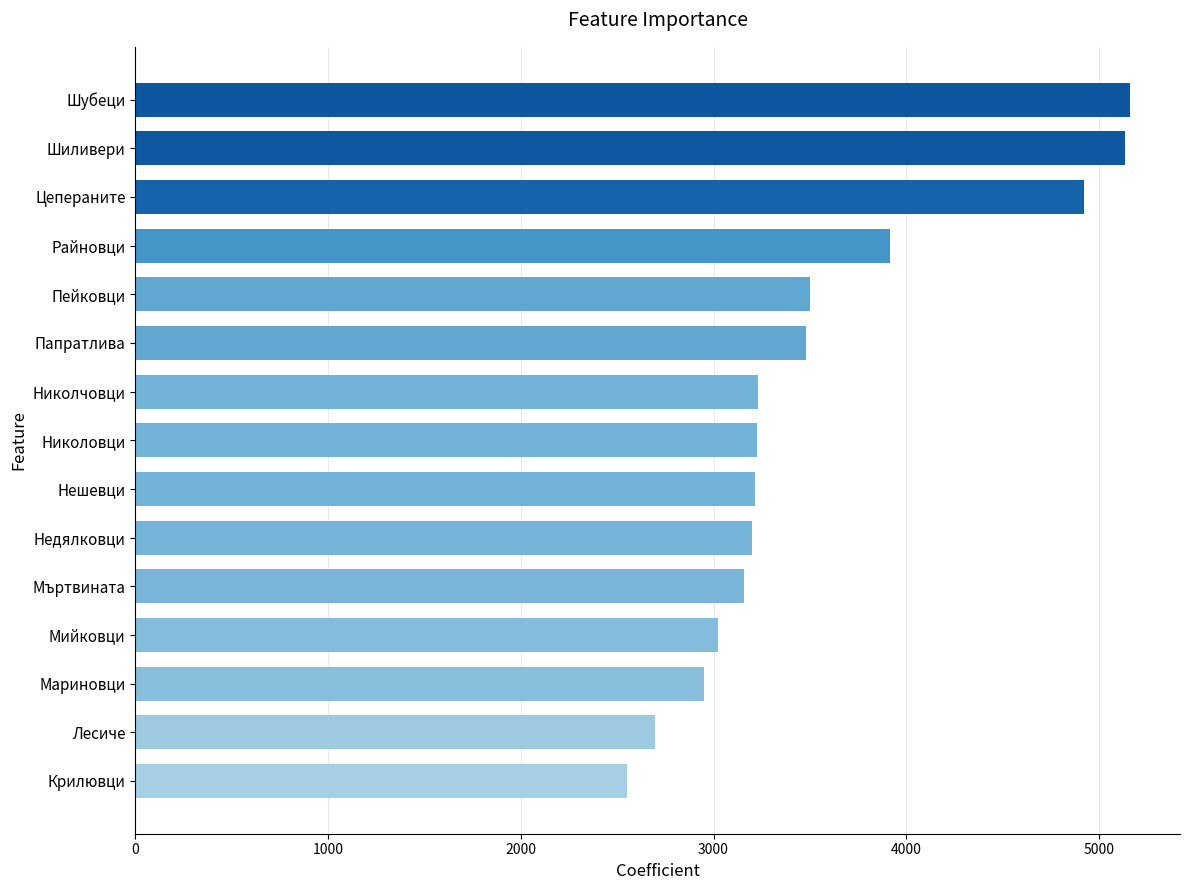

What is the sum of all values?

53359